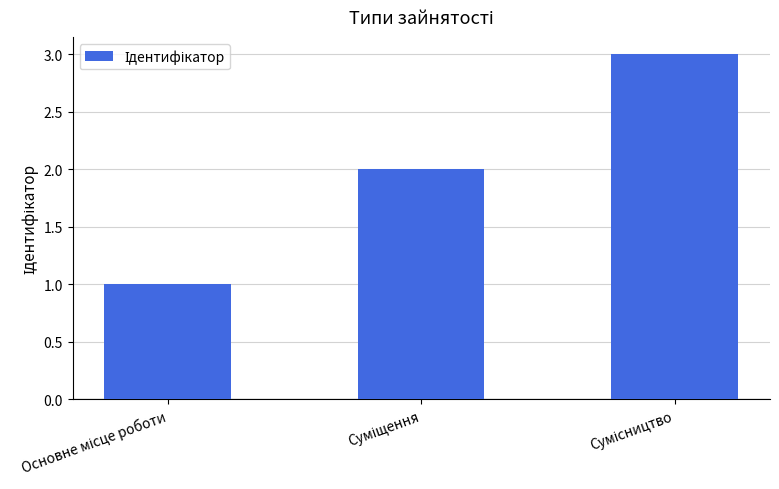

What is the sum of all values?

6